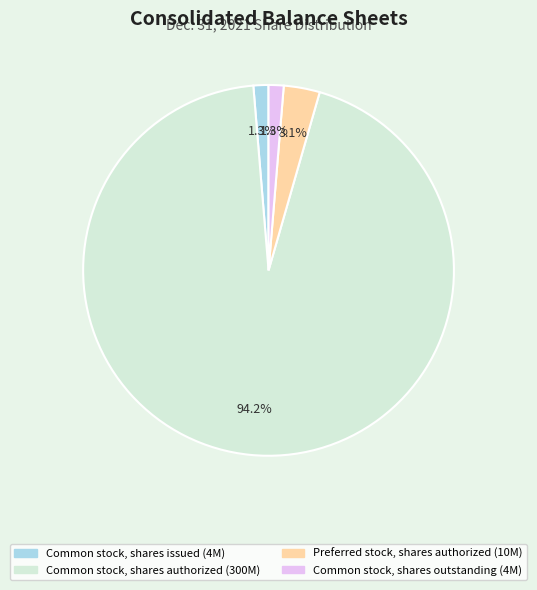

Does any single category account for the majority?

Yes